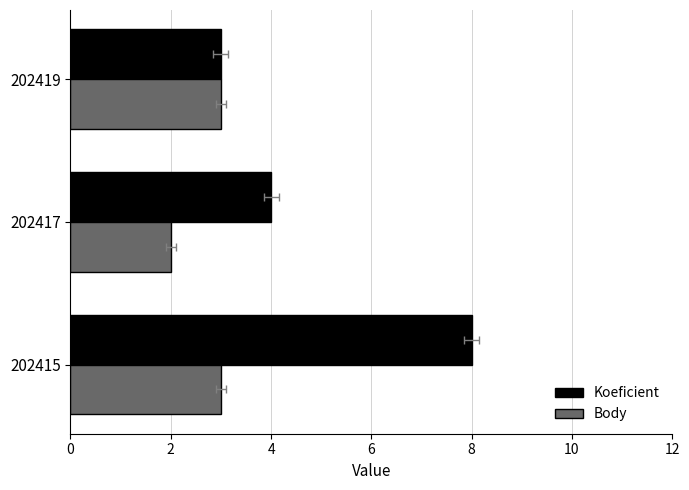

Is the value of Body at 2 greater than the value of Koeficient at 0?

No